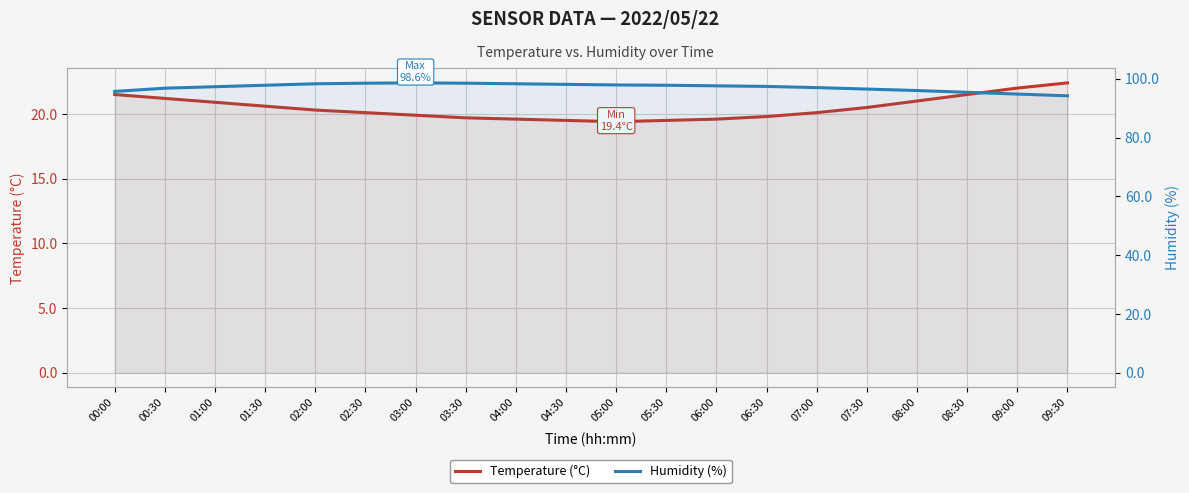

Which series has the largest range (max minus min)?

Humidity (%)